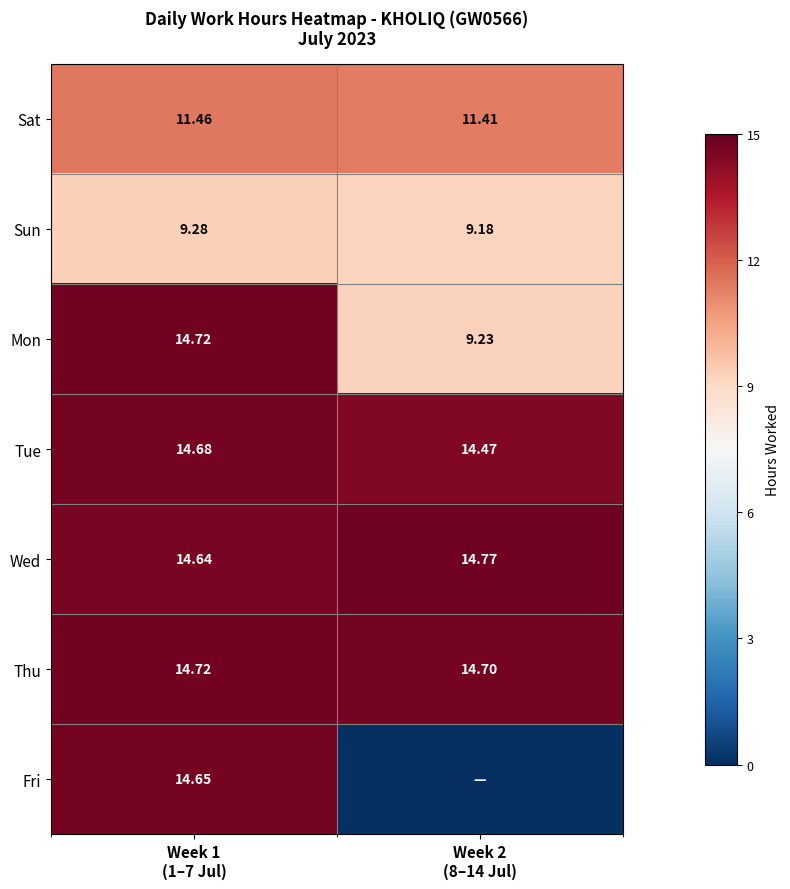

How many data points does each series have?

2